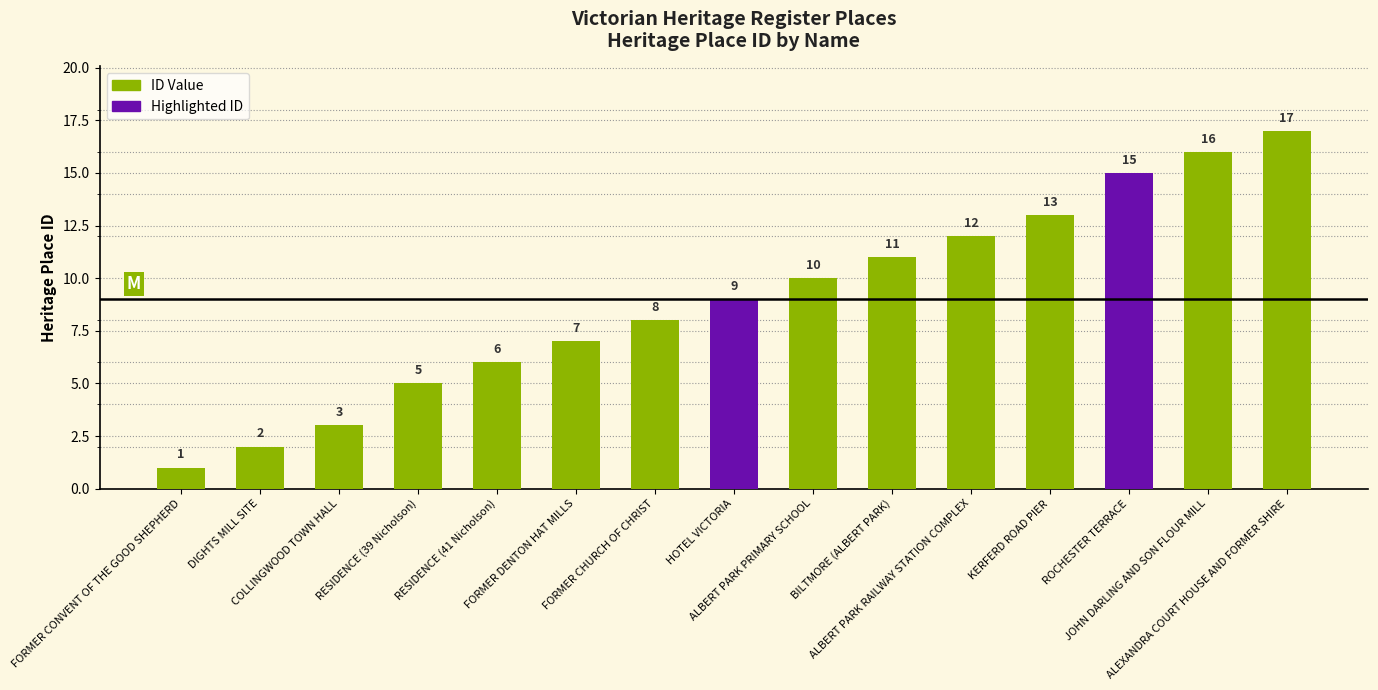

Approximately how many times larger is the value at COLLINGWOOD TOWN HALL compared to FORMER DENTON HAT MILLS?

0.4